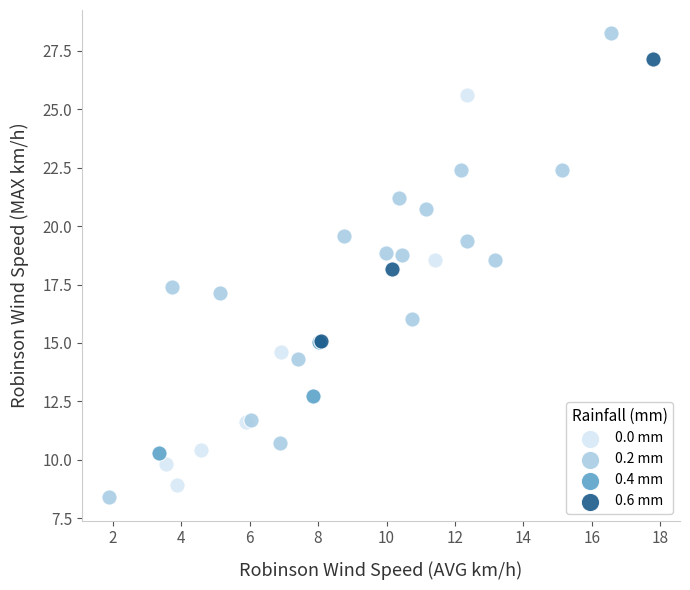

Which series has the largest Y range (max minus min)?

0.2 mm